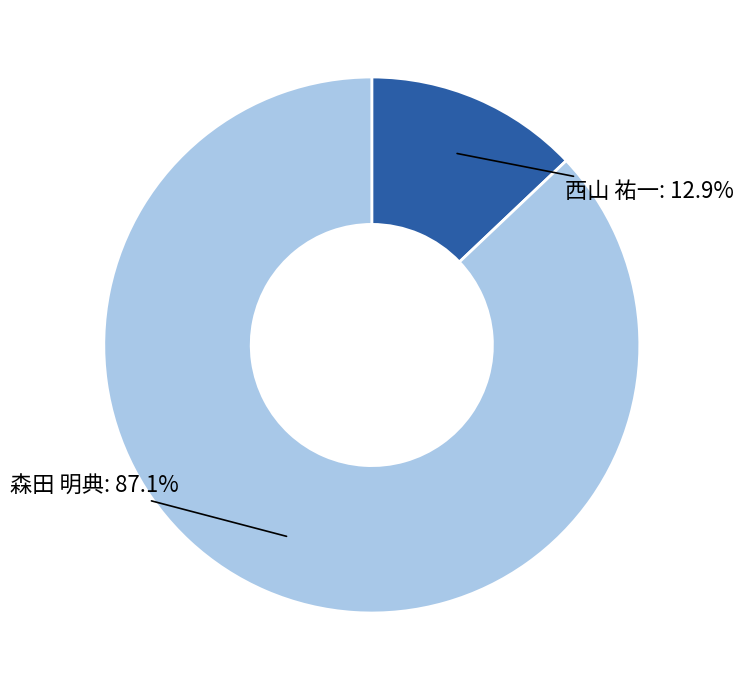

How many slices are in this pie chart?

2